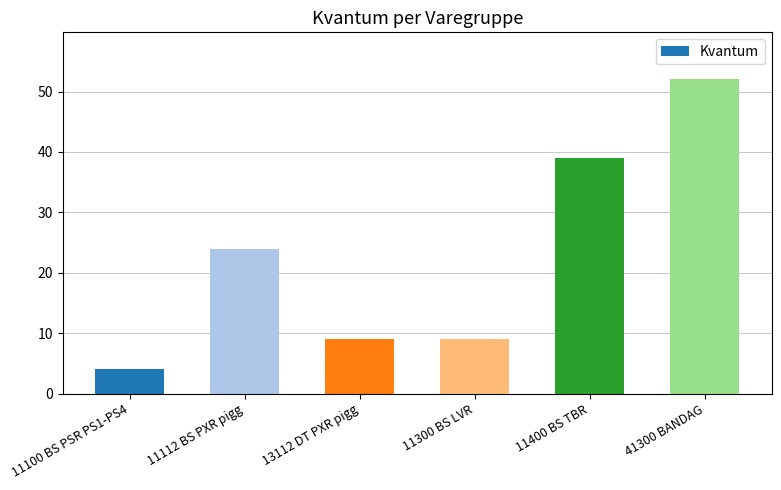

Which category has the highest value across all series?

41300 BANDAG